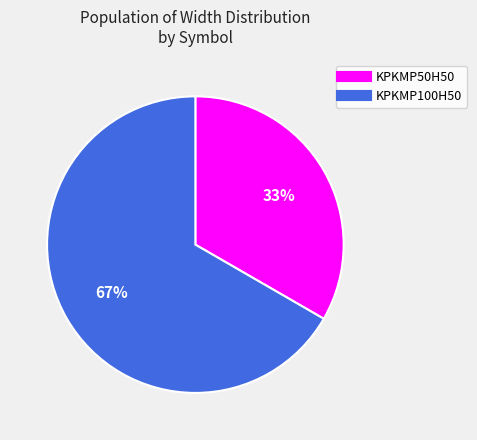

The KPKMP100H50 slice represents 60% of the pie. True or false?

False